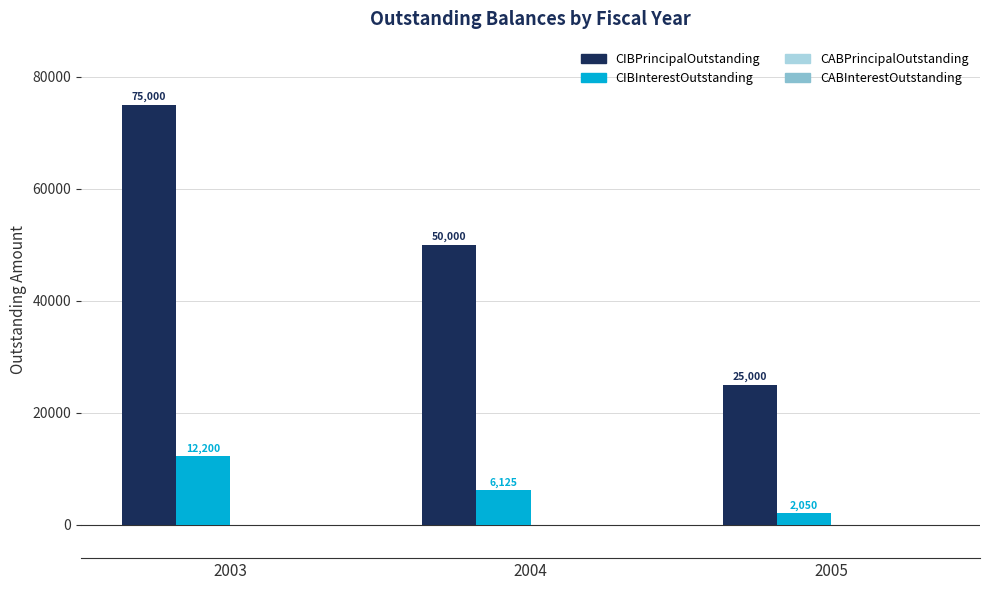

Rank the series at 2004 from highest to lowest value.

CIBPrincipalOutstanding, CIBInterestOutstanding